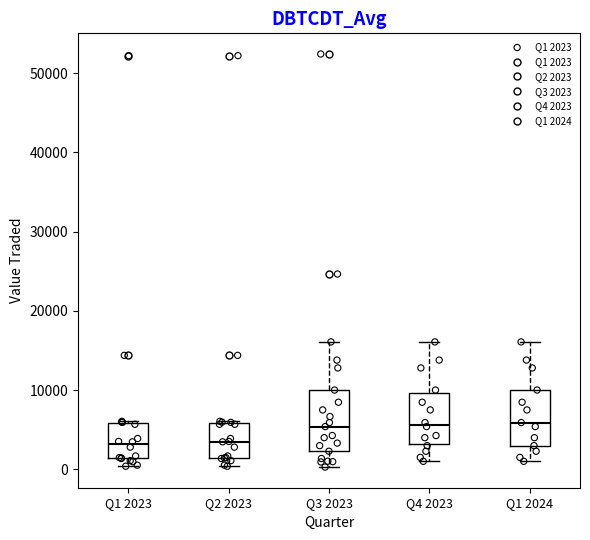

Reading left to right, transcribe this box plot: for each box, give where its median line is, the range the box spans, and where its two whiskers end, as read against the y-axis. The values are not printed on the chart, so give them approximately, as read against the axis.

Q1 2023: median 3000, box 1000 to 6000, whiskers 0 to 6000
Q2 2023: median 3000, box 1000 to 6000, whiskers 0 to 6000
Q3 2023: median 5000, box 2000 to 10000, whiskers 0 to 16000
Q4 2023: median 6000, box 3000 to 10000, whiskers 1000 to 16000
Q1 2024: median 6000, box 3000 to 10000, whiskers 1000 to 16000